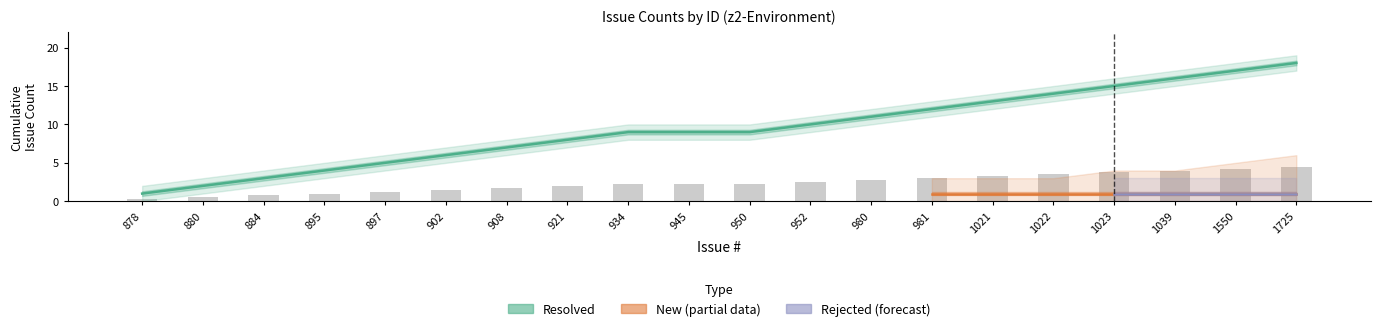

Between 981 and 1022, which series saw the biggest shift?

Resolved